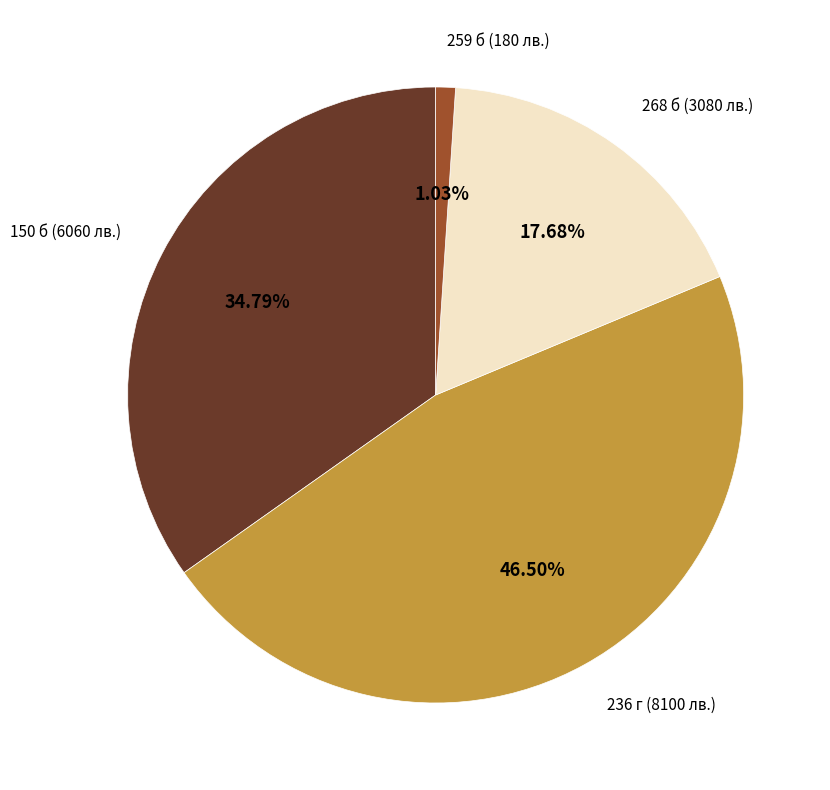

Does 259 б (180 лв.) account for over 50% of the chart?

No